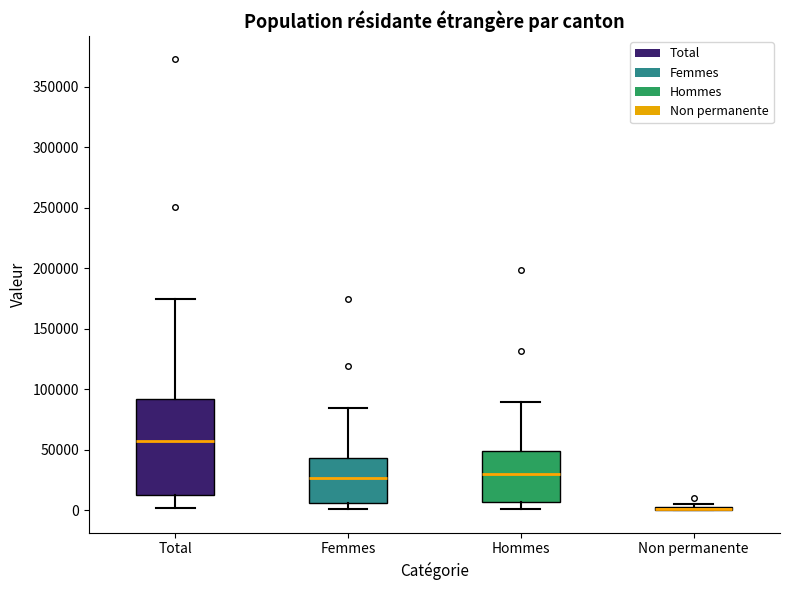

Reading left to right, transcribe this box plot: for each box, give where its median line is, the range the box spans, and where its two whiskers end, as read against the y-axis. The values are not printed on the chart, so give them approximately, as read against the axis.

Total: median 55000, box 15000 to 90000, whiskers 0 to 175000
Femmes: median 25000, box 5000 to 45000, whiskers 0 to 85000
Hommes: median 30000, box 5000 to 50000, whiskers 0 to 90000
Non permanente: box collapsed to a line at 0, whiskers 0 to 5000